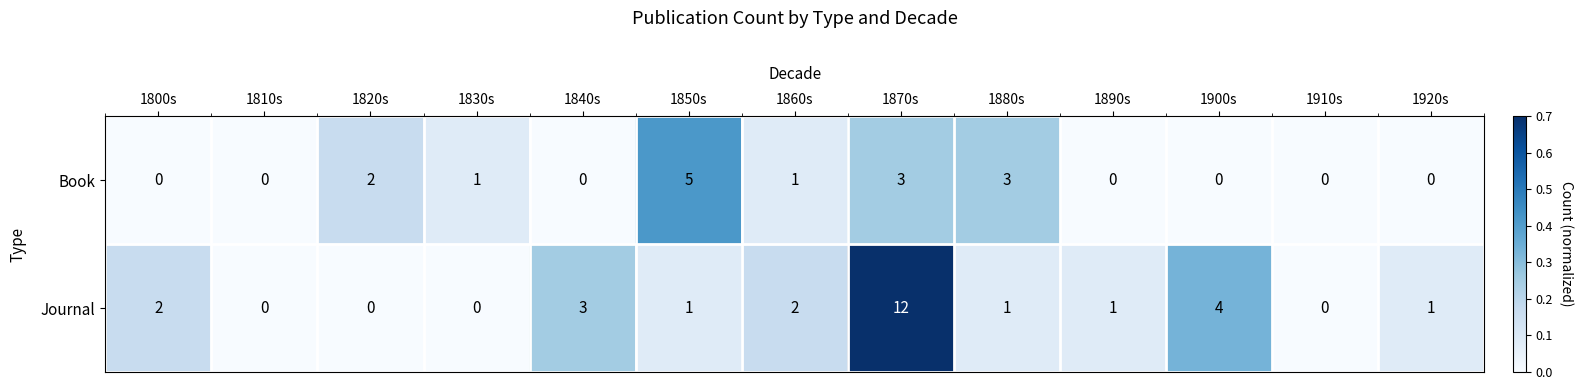

Which series has the widest spread of values?

Journal